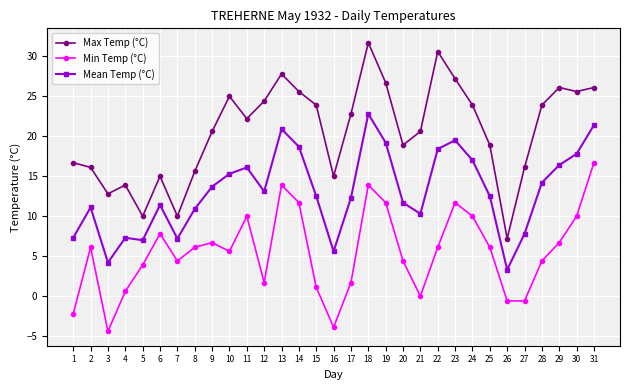

What is the value of the Min Temp (°C) point at the 19th from the left?

11.7